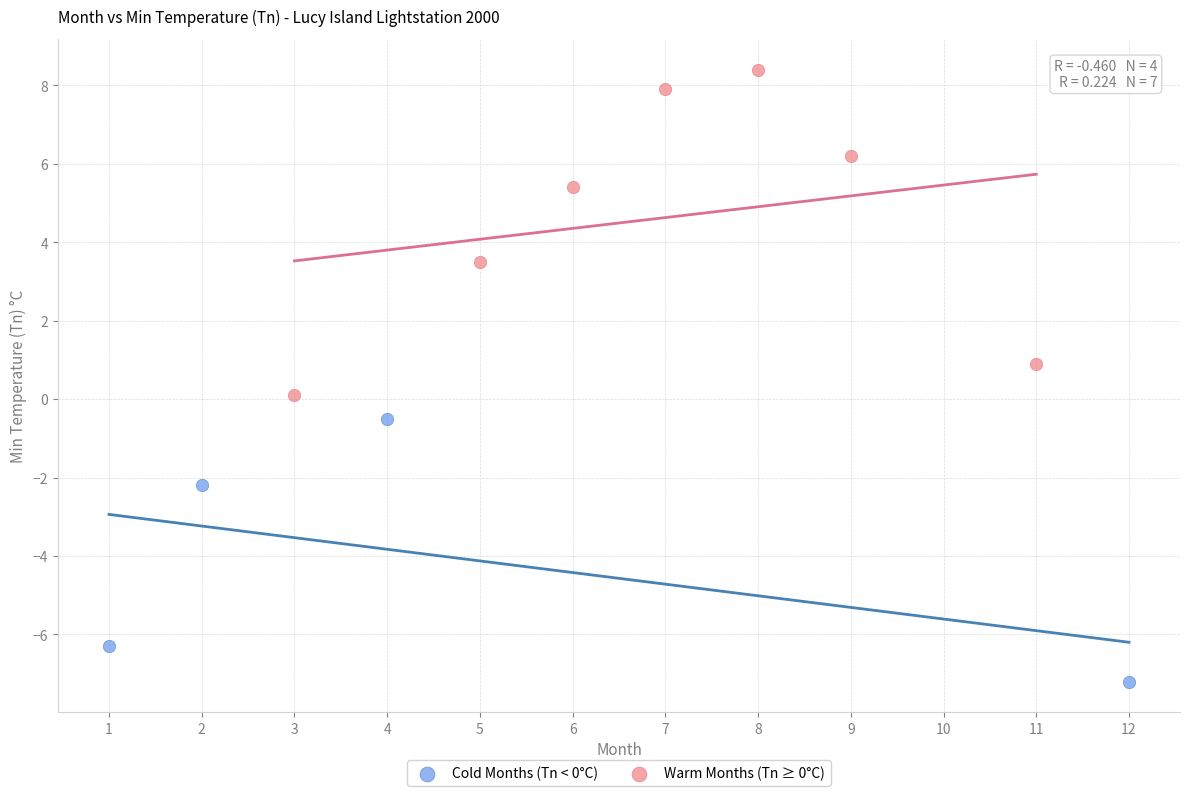

Which series reaches the minimum Y coordinate?

Cold Months (Tn < 0°C)